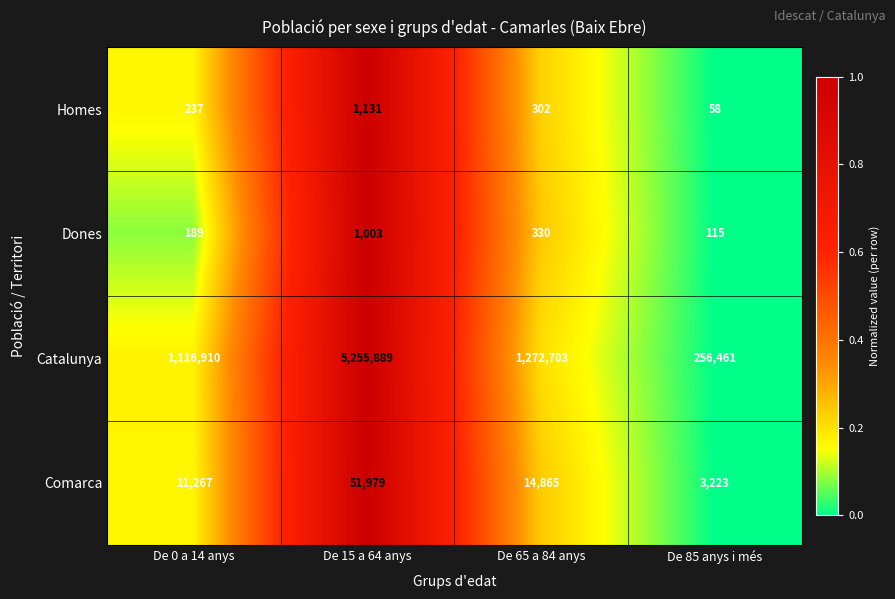

Rank the categories by Dones value from lowest to highest.

De 85 anys i més, De 0 a 14 anys, De 65 a 84 anys, De 15 a 64 anys